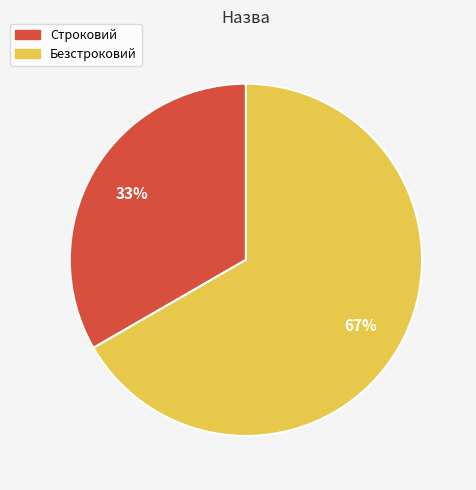

How many segments does this pie chart have?

2